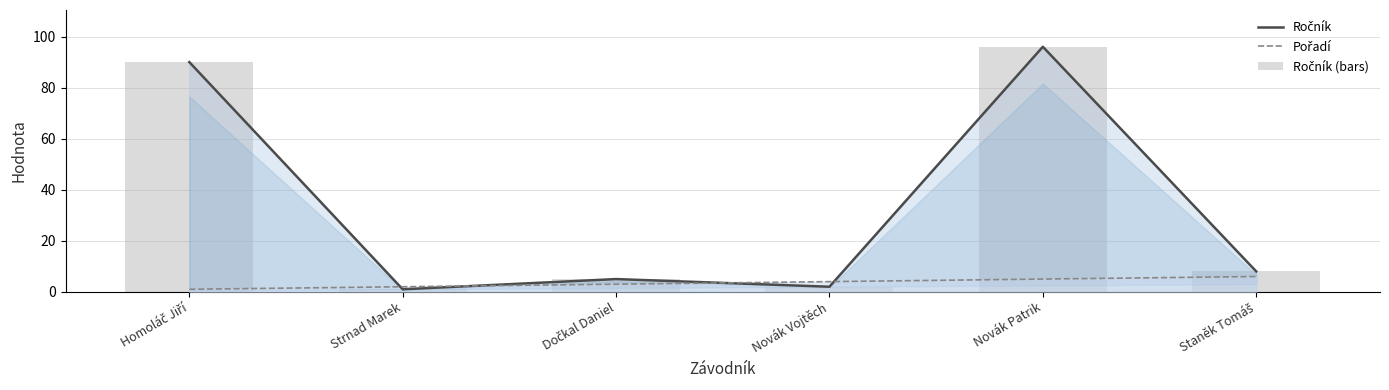

List the series in order of their peak value, highest first.

Ročník, Ročník (bars), Pořadí